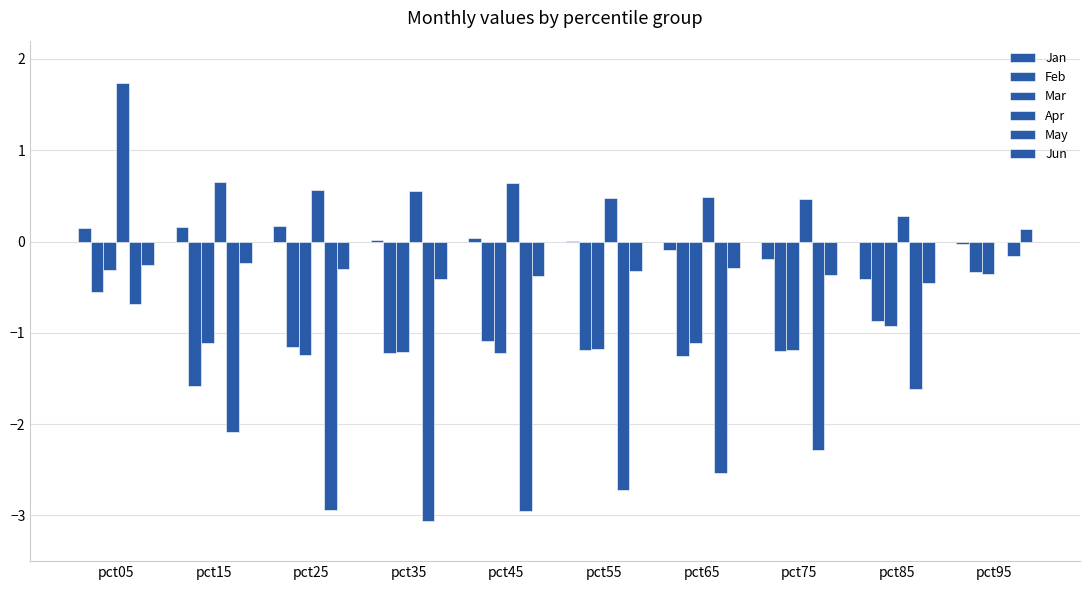

Are the bars horizontal?

No